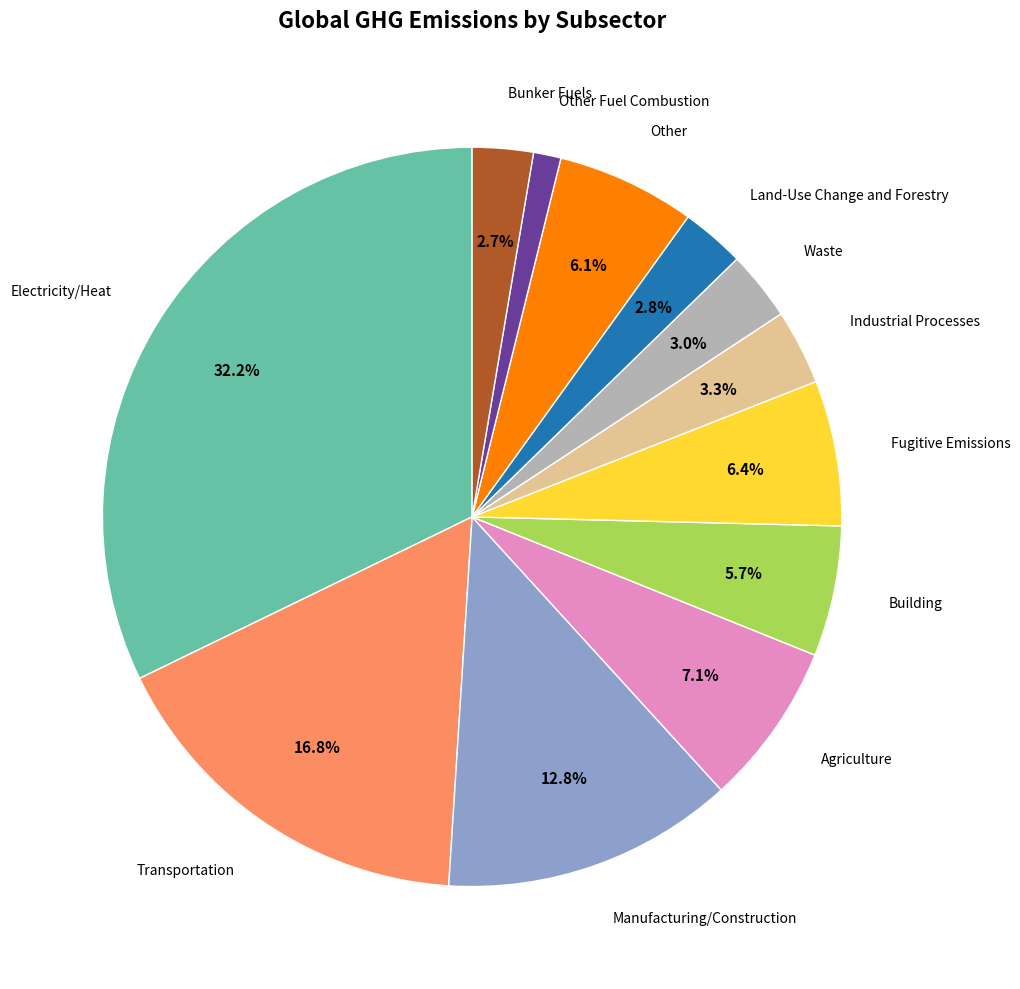

True or false: Other accounts for 20% of the total.

False